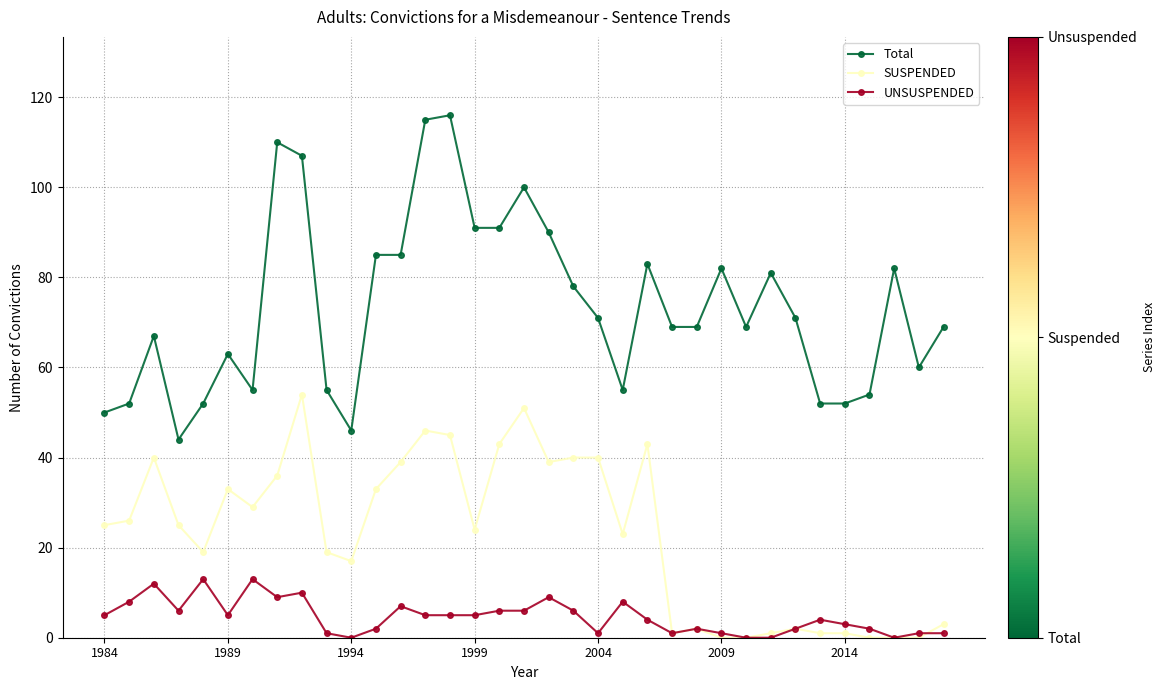

How many series are shown in this chart?

3